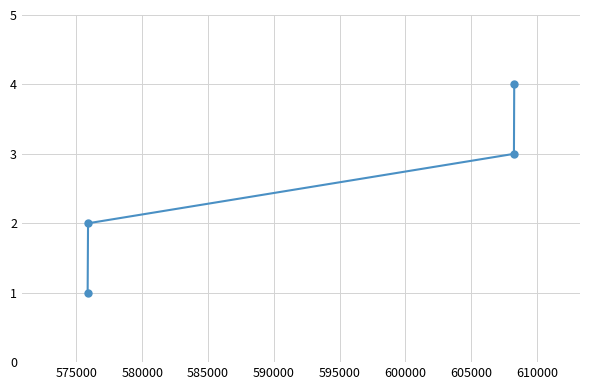

What is the difference between the maximum and minimum values?

3